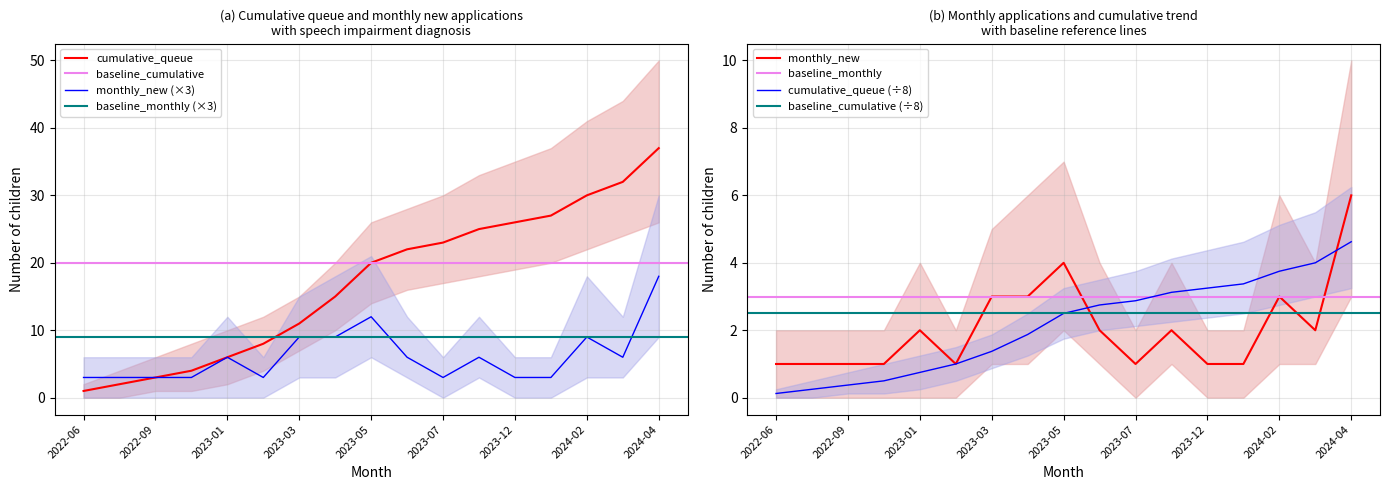

Reading left to right, list all the values displayed in this chart.

cumulative_queue: 1	2	3	4	6	8	11	15	20	22	23	25	26	27	30	32	37
monthly_new: 3	3	3	3	6	3	9	9	12	6	3	6	3	3	9	6	18